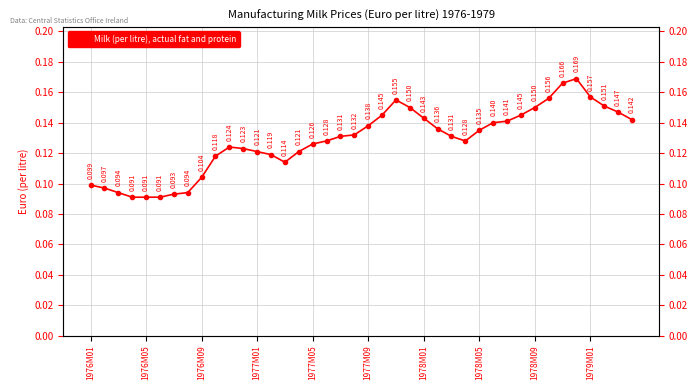

Reading left to right, list all the values displayed in this chart.

0.1	0.1	0.1	0.1	0.1	0.1	0.1	0.1	0.1	0.1	0.1	0.1	0.1	0.1	0.1	0.1	0.1	0.1	0.1	0.1	0.1	0.1	0.2	0.1	0.1	0.1	0.1	0.1	0.1	0.1	0.1	0.1	0.1	0.2	0.2	0.2	0.2	0.2	0.1	0.1